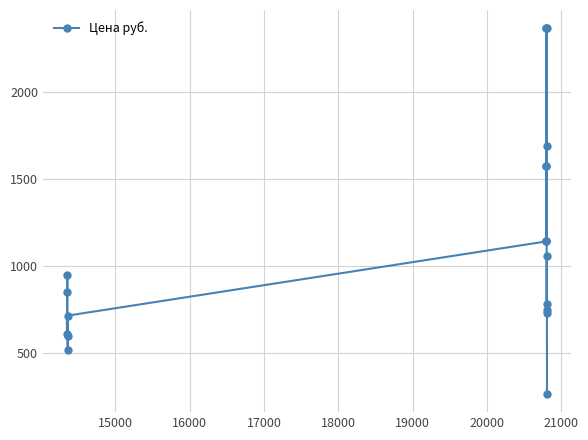

What is the value of the 16th point from the left?

730